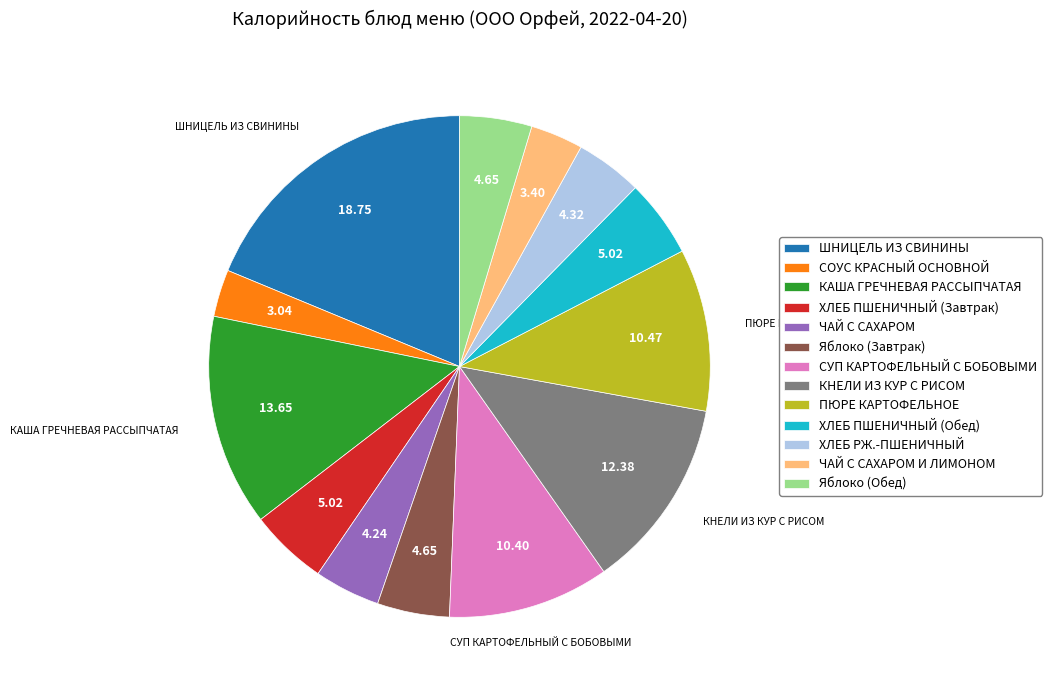

True or false: СОУС КРАСНЫЙ ОСНОВНОЙ accounts for 3% of the total.

True